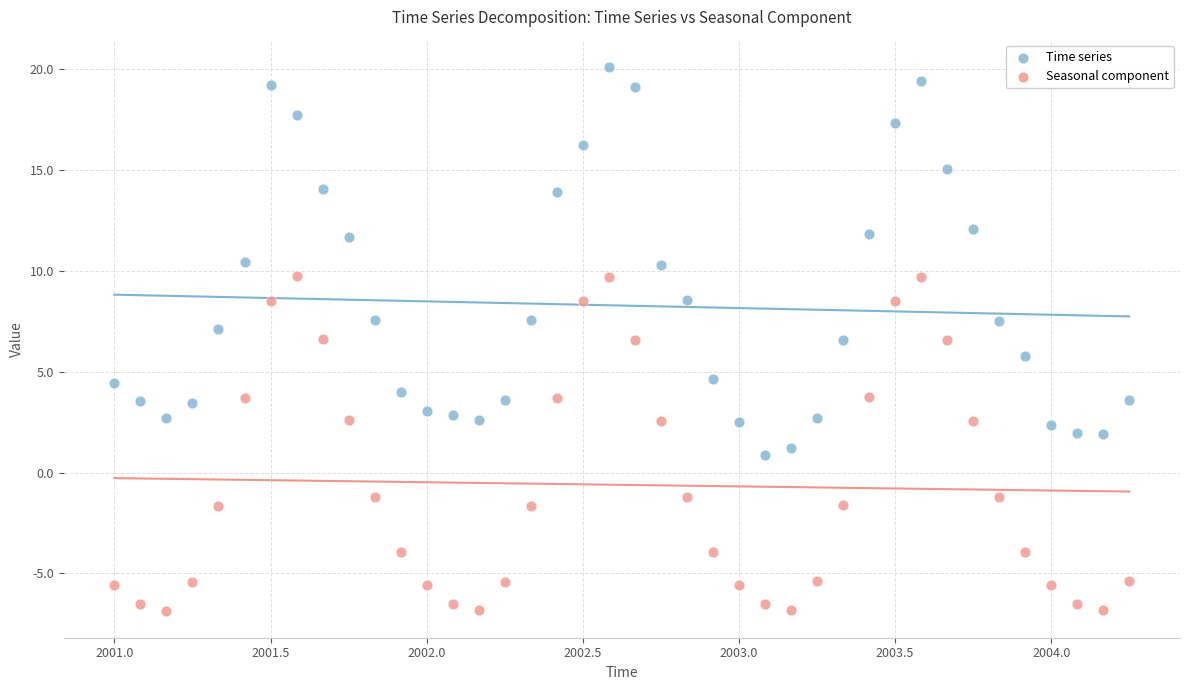

Which series contains the lowest Y value?

Seasonal component